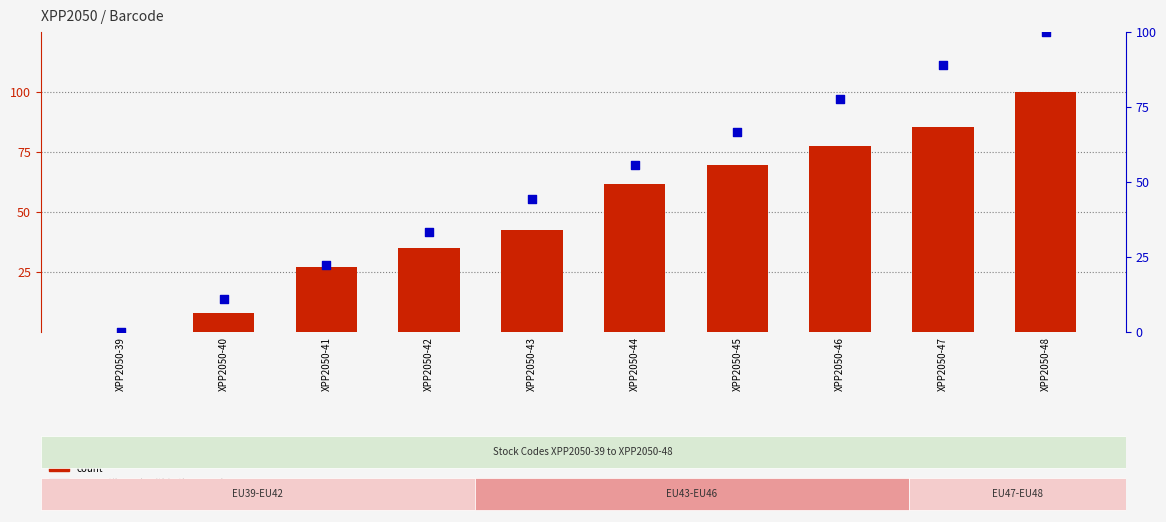

Which series has the largest total across all categories?

count